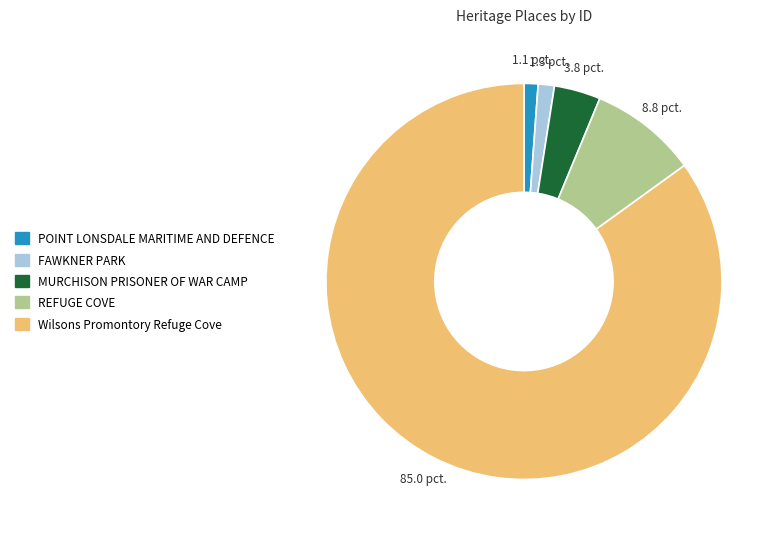

Is it true that POINT LONSDALE MARITIME AND DEFENCE is 11% of the pie?

False